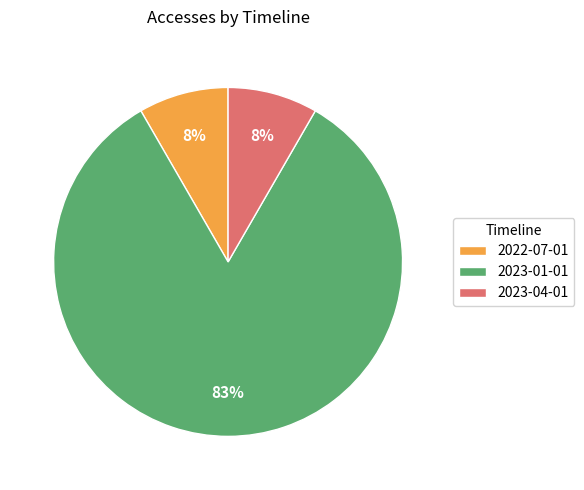

What is the ratio of the value at 2022-07-01 to the value at 2023-04-01?

1.0